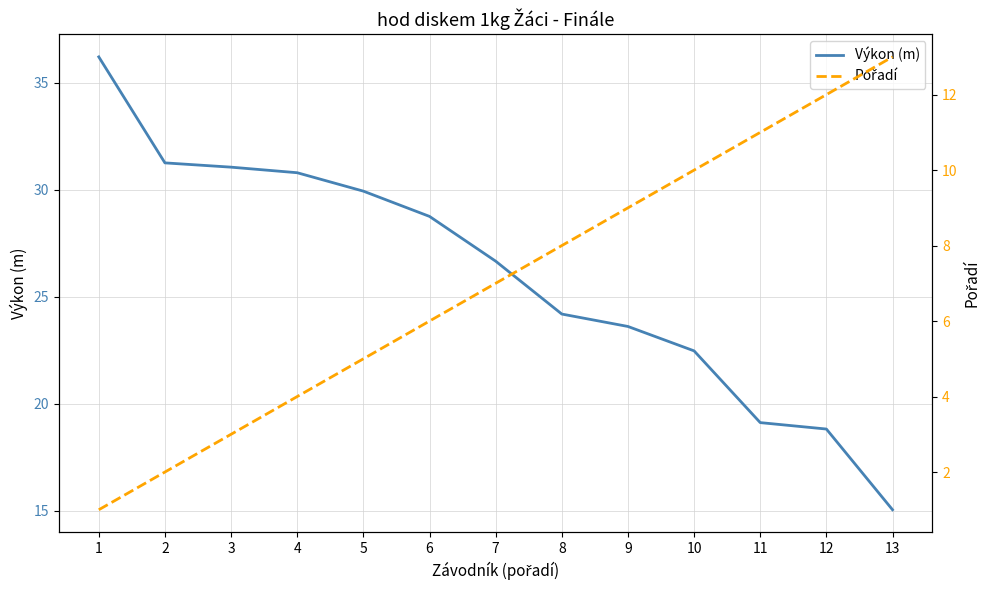

What is the sum of the Výkon (m) values at 7 and 5?

56.6